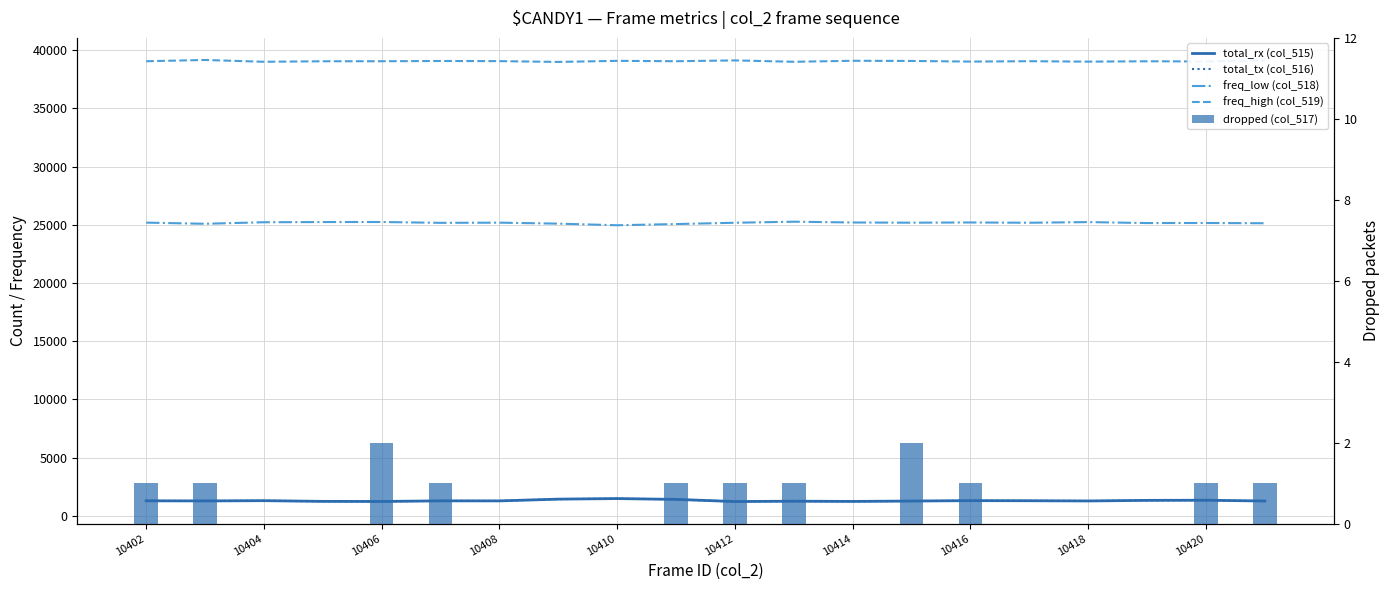

What is the difference between the maximum and minimum values in the total_rx (col_515) series?

254